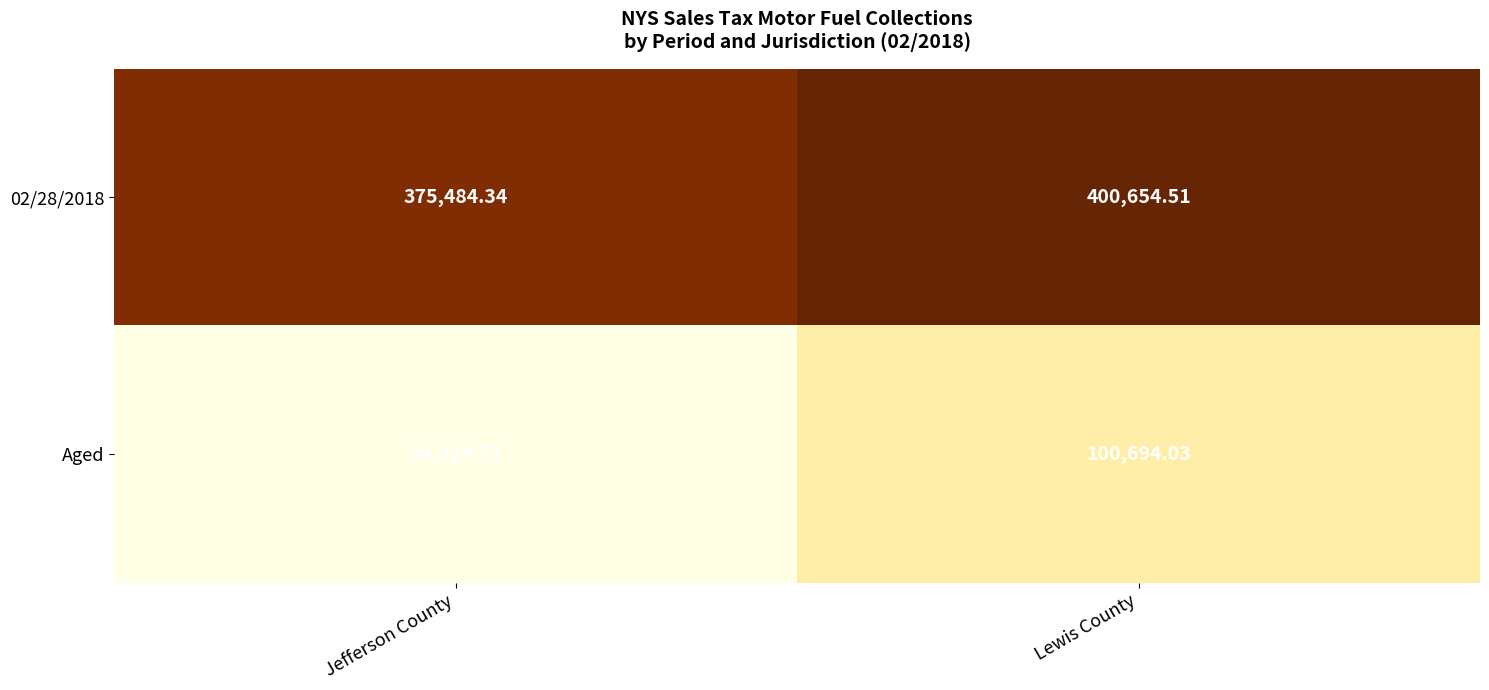

How many categories are shown in the chart?

2